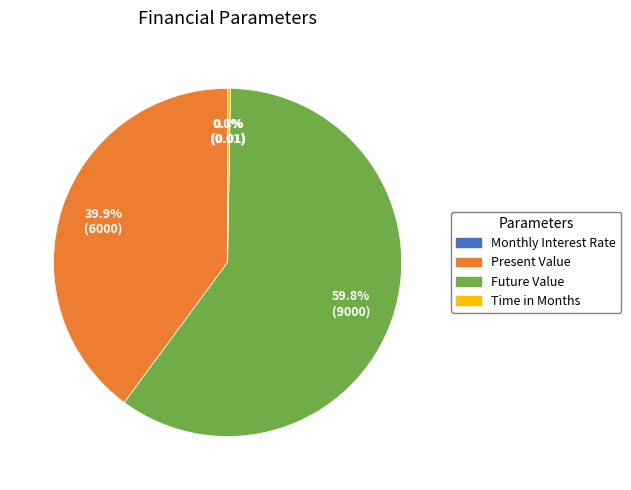

Which category accounts for the majority?

Future Value